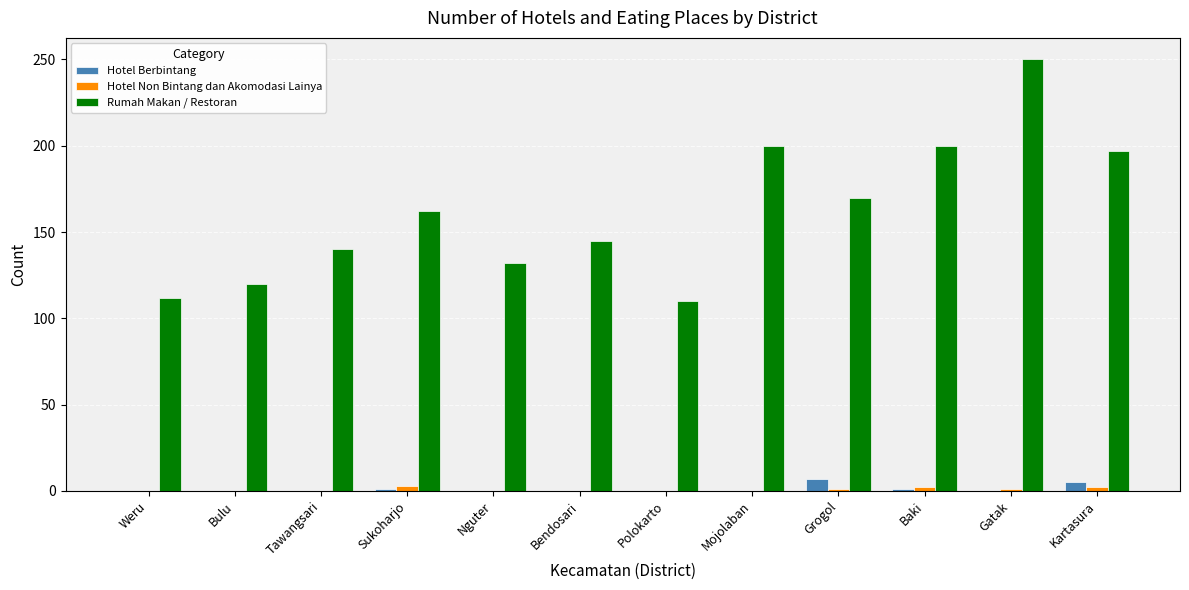

The value of Hotel Berbintang at Mojolaban is 0. True or false?

True